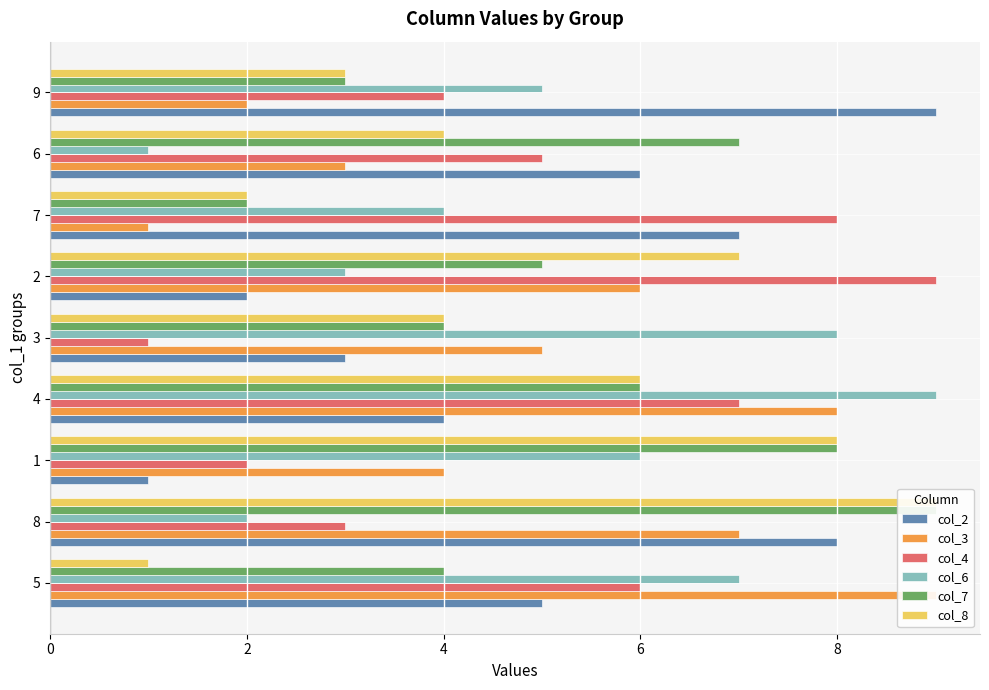

Are the bars grouped side by side (vs. stacked)?

Yes